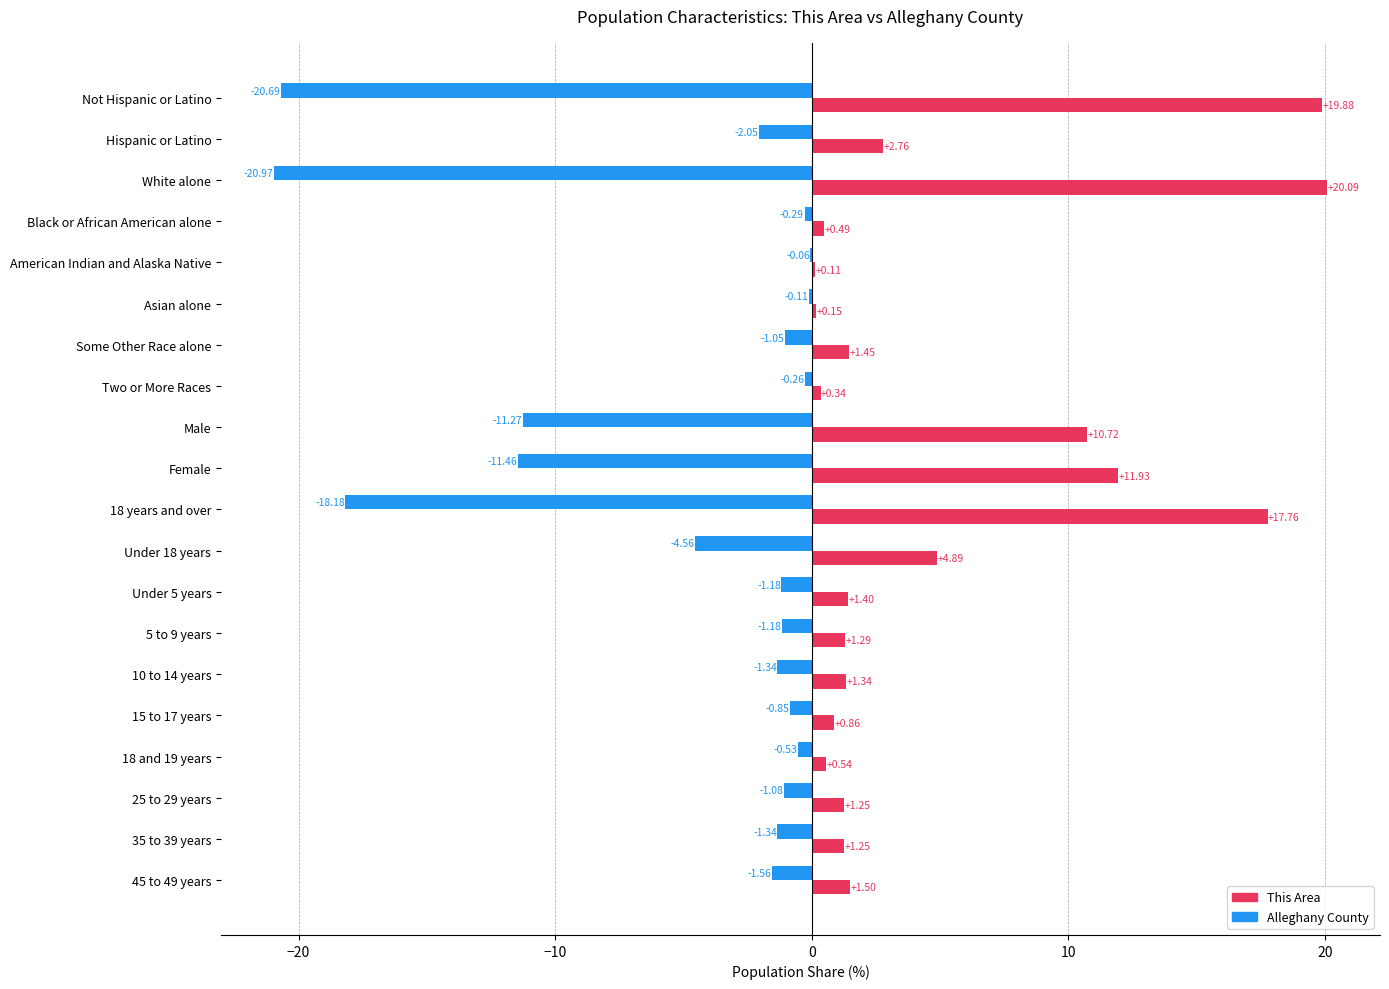

At which label does This Area reach its peak?

White alone